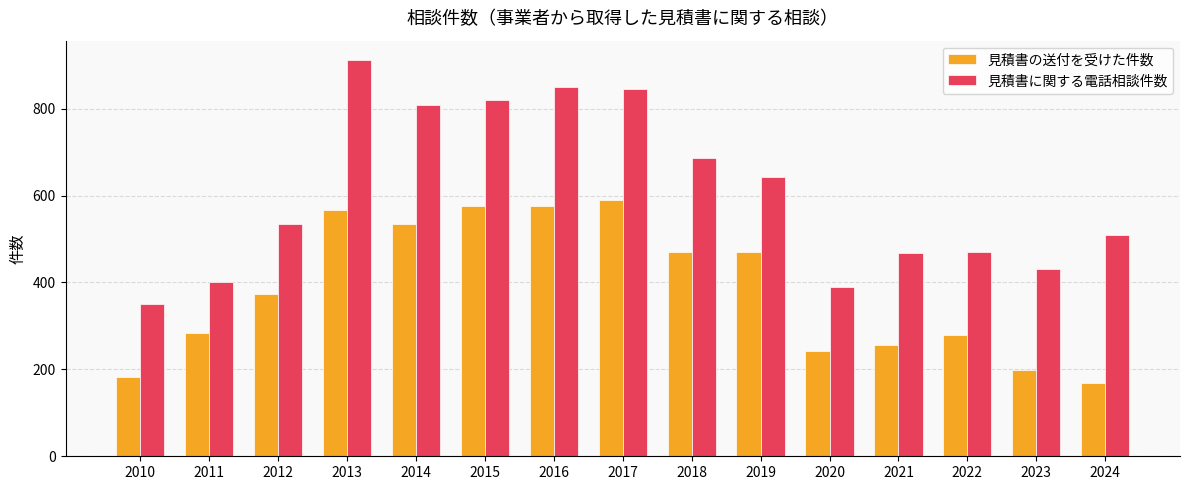

Rank the series by their maximum value, from highest to lowest.

見積書に関する電話相談件数, 見積書の送付を受けた件数